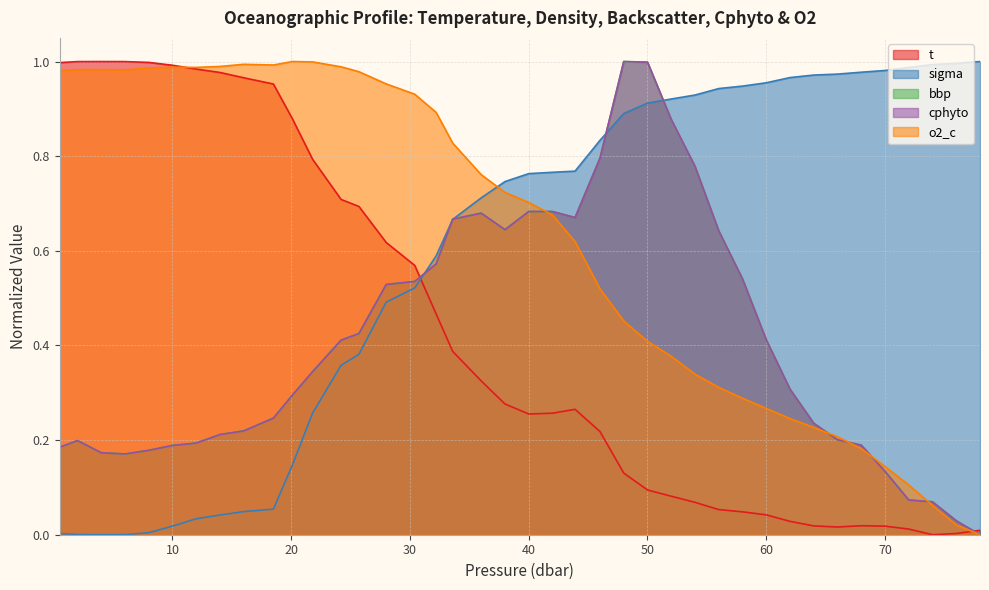

Does the chart have visible grid lines?

Yes